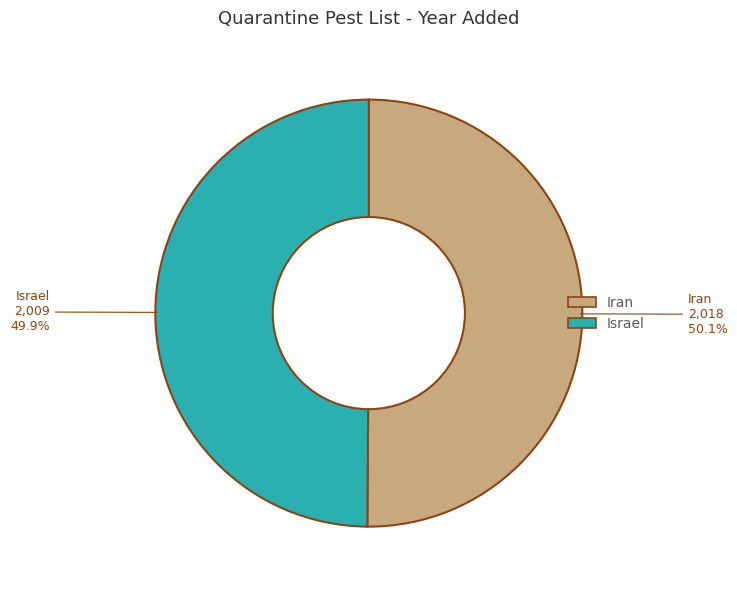

What is the ratio of the value at Israel to the value at Iran?

1.0